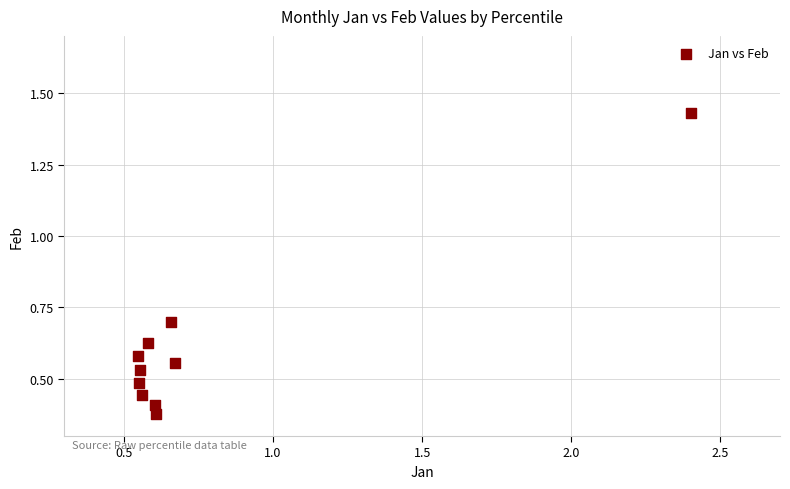

What is the range of Y values (max minus min)?

1.1